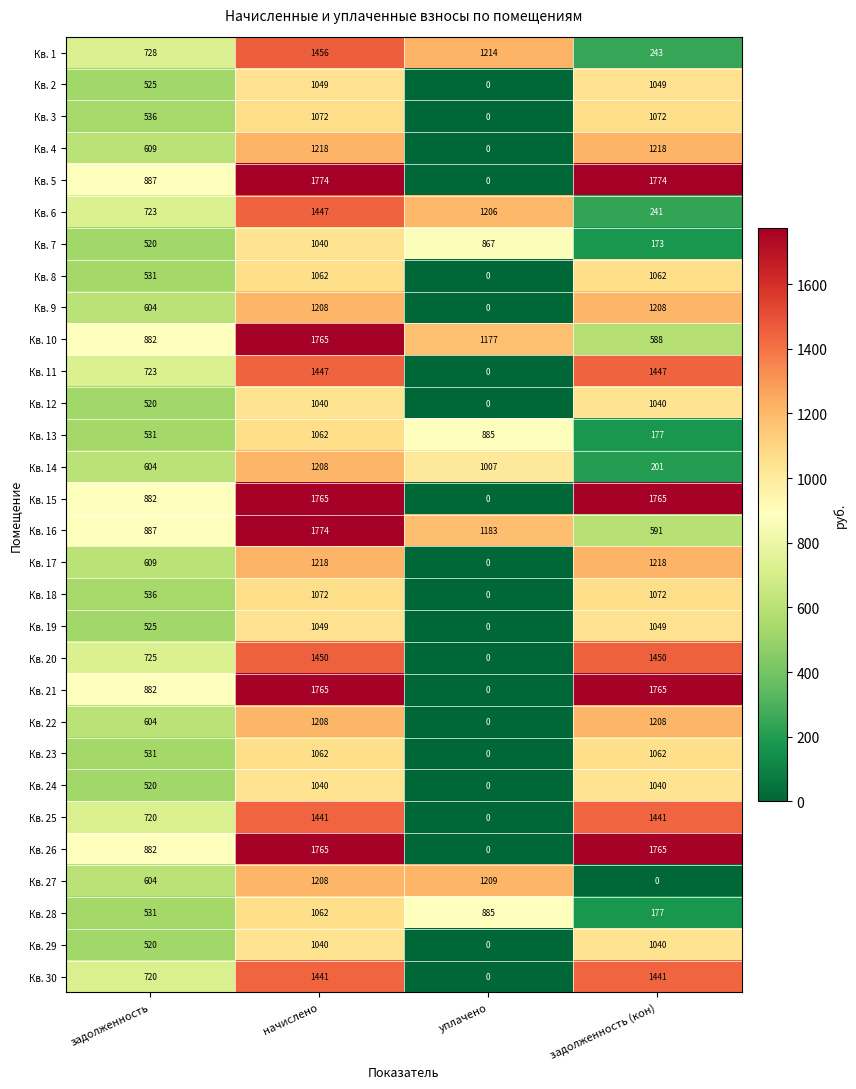

What is the difference between the Кв. 28 values at задолженность and начислено?

531